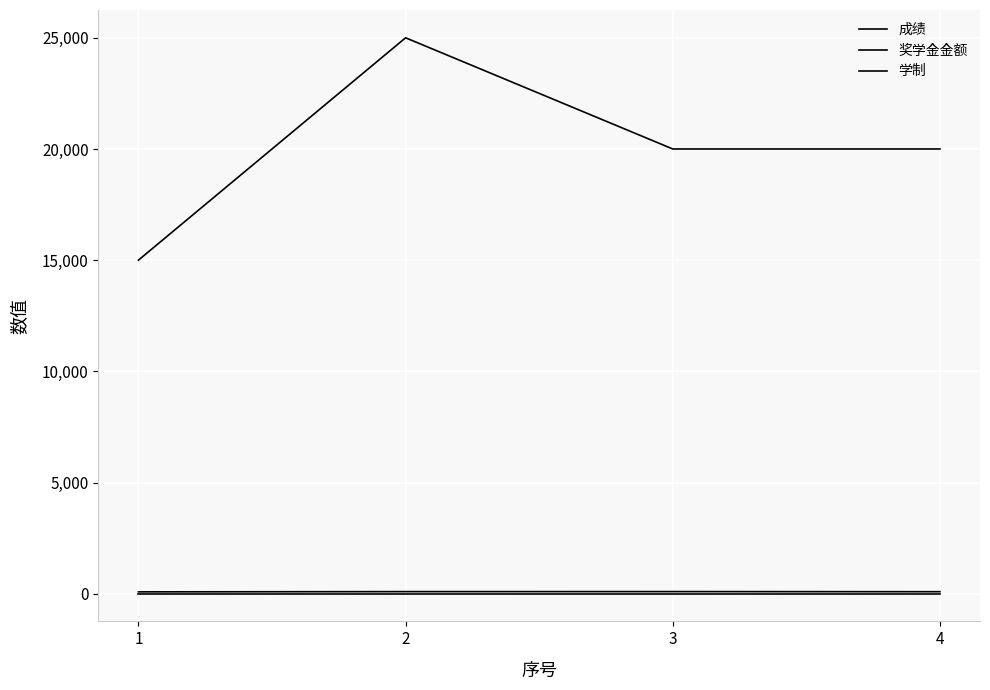

The 成绩 series shows 147.4 at 1. True or false?

False